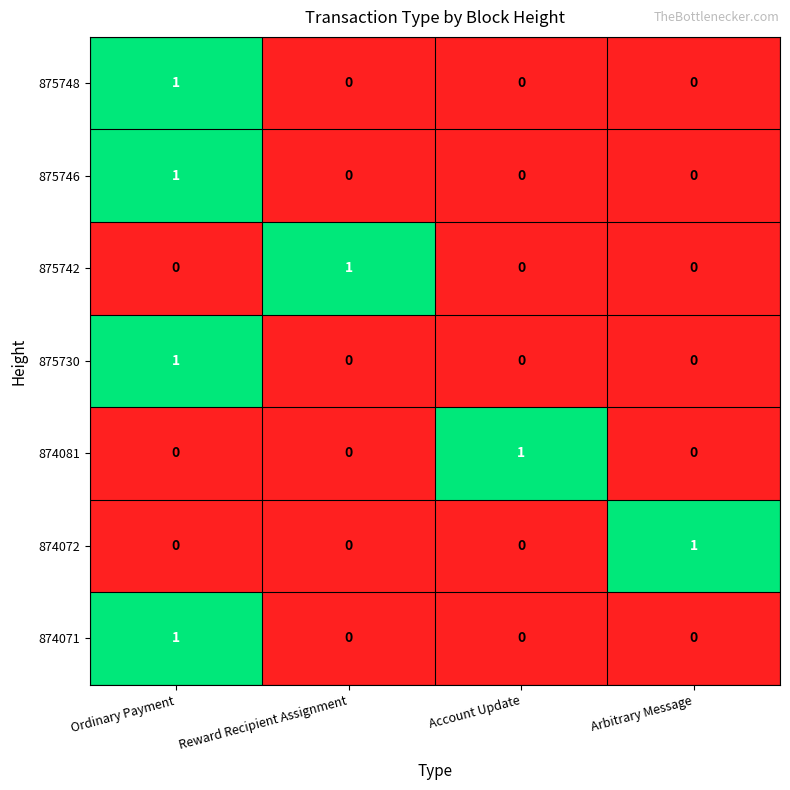

The value of 874081 at Reward Recipient Assignment is -1. True or false?

False